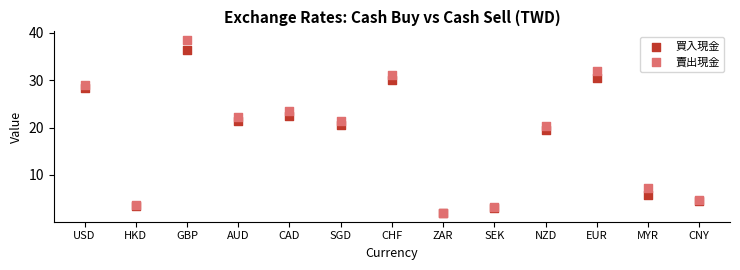

What are all the series names shown in the legend?

買入現金, 賣出現金